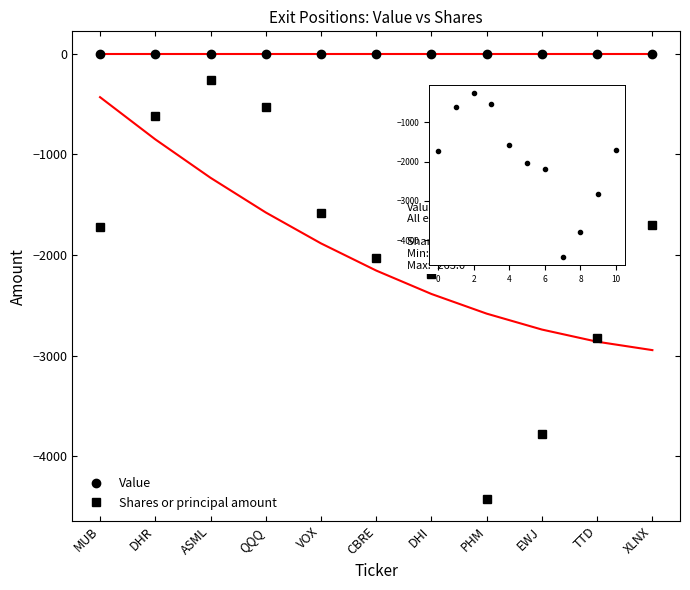

Rank the series by their maximum value, from lowest to highest.

Shares or principal amount, Value